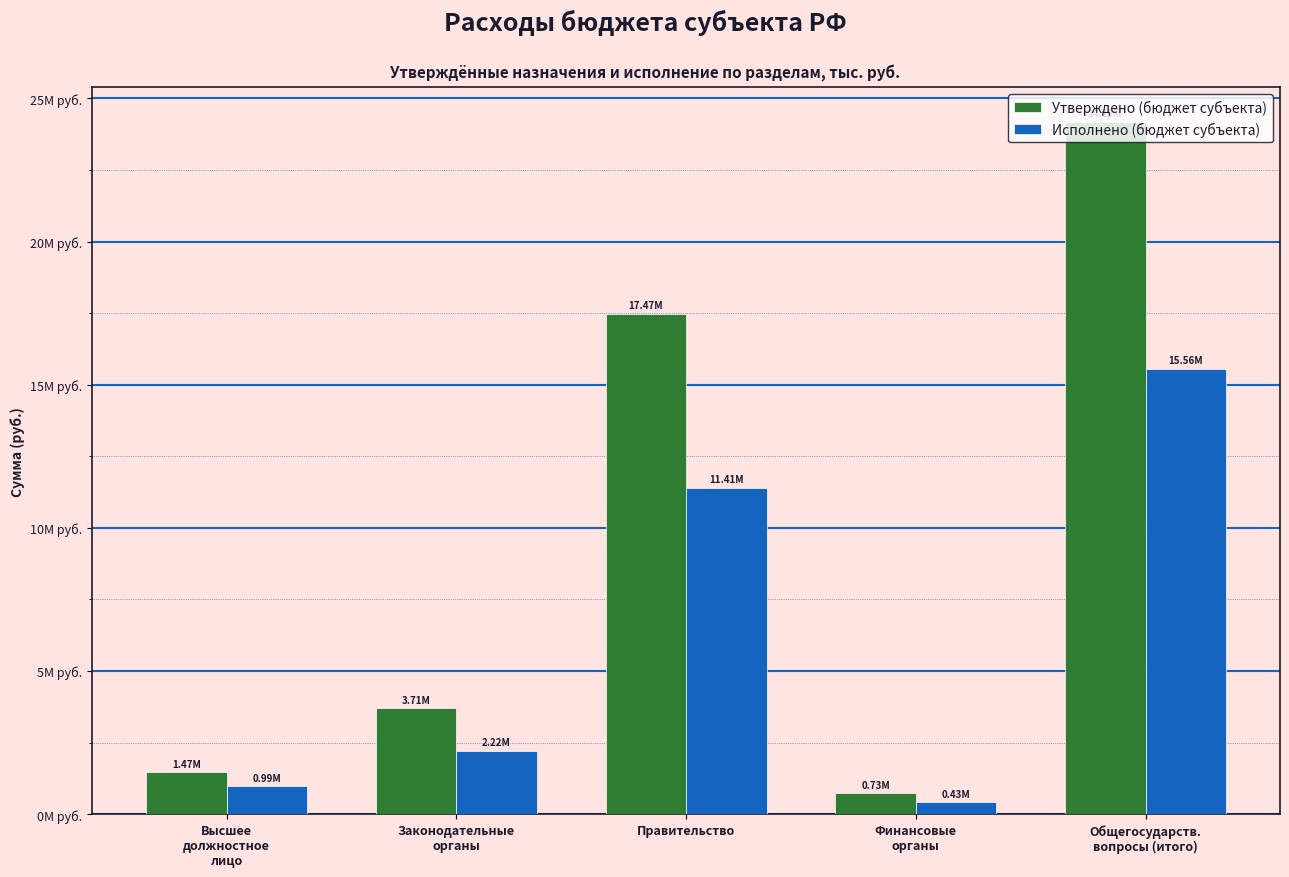

What position from the right is Финансовые
органы?

2